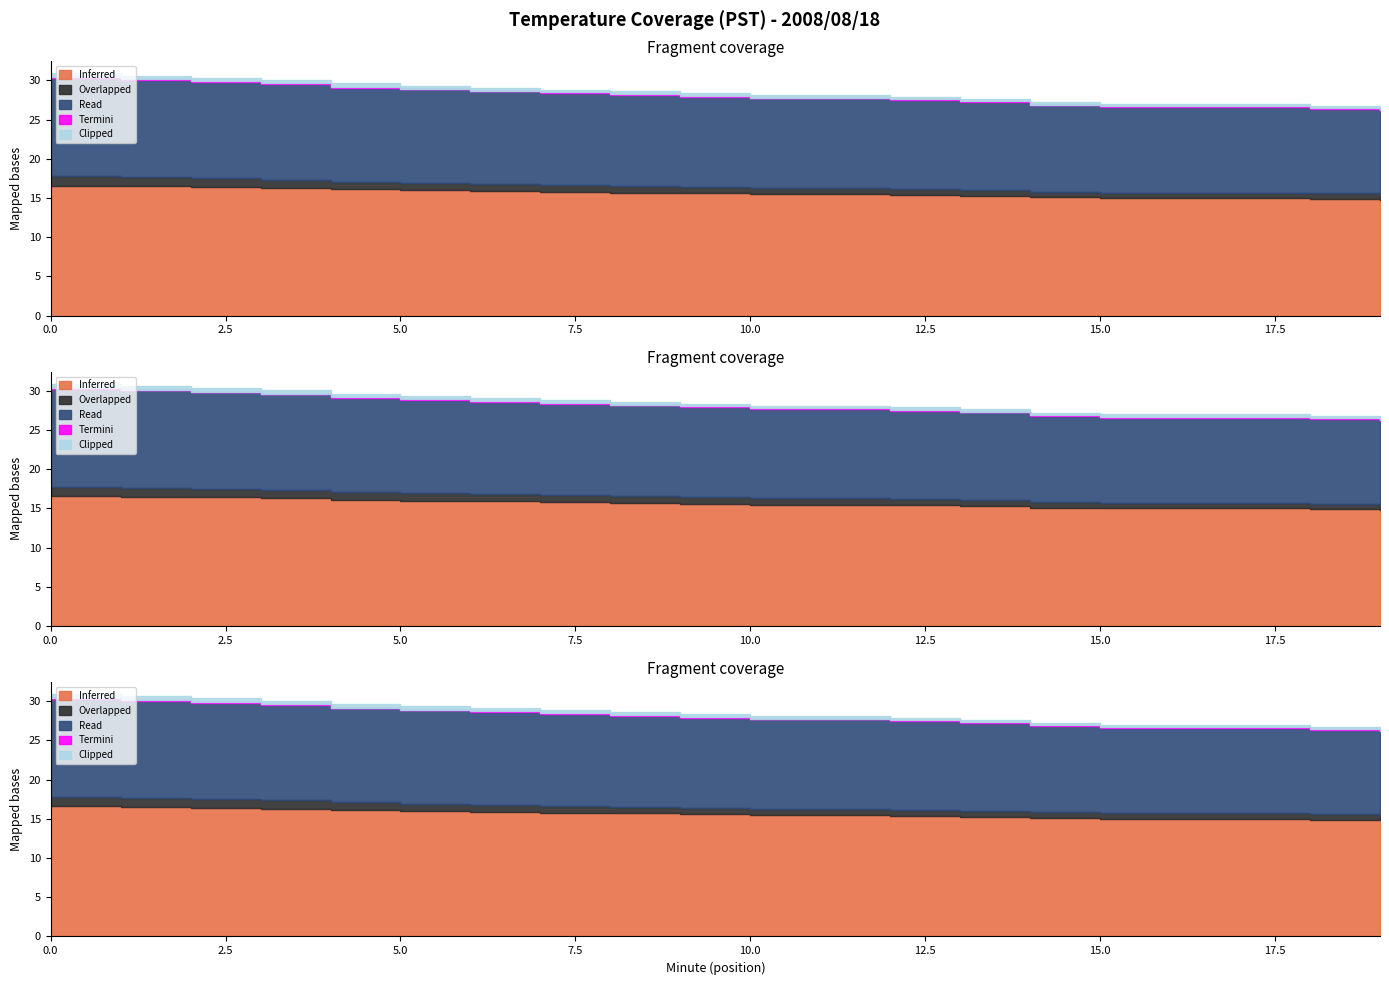

Reading left to right, transcribe all the data shown in this chart.

Inferred: 0=16.6	1=16.5	2=16.4	3=16.3	4=16.1	5=16.0	6=15.9	7=15.8	8=15.7	9=15.6	10=15.5	11=15.5	12=15.4	13=15.3	14=15.1	15=15.0	16=15.0	17=15.0	18=14.9	19=14.8
Overlapped: 0=1.2	1=1.1	2=1.1	3=1.1	4=1.0	5=0.9	6=0.9	7=0.9	8=0.8	9=0.8	10=0.8	11=0.8	12=0.8	13=0.8	14=0.7	15=0.7	16=0.7	17=0.7	18=0.7	19=0.7
Read: 0=12.5	1=12.4	2=12.3	3=12.2	4=12.0	5=11.9	6=11.8	7=11.7	8=11.6	9=11.5	10=11.4	11=11.4	12=11.3	13=11.2	14=11.0	15=10.9	16=10.9	17=10.9	18=10.8	19=10.7
Termini: 0=0.1	1=0.1	2=0.1	3=0.1	4=0.1	5=0.1	6=0.1	7=0.1	8=0.1	9=0.1	10=0.1	11=0.1	12=0.1	13=0.1	14=0.1	15=0.1	16=0.1	17=0.1	18=0.1	19=0.1
Clipped: 0=0.5	1=0.5	2=0.5	3=0.4	4=0.4	5=0.4	6=0.4	7=0.4	8=0.3	9=0.3	10=0.3	11=0.3	12=0.3	13=0.3	14=0.3	15=0.3	16=0.3	17=0.3	18=0.3	19=0.3